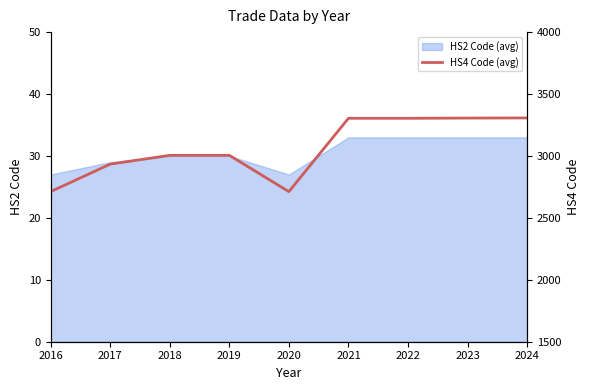

The HS2 Code (avg) series shows 40 at 2019. True or false?

False